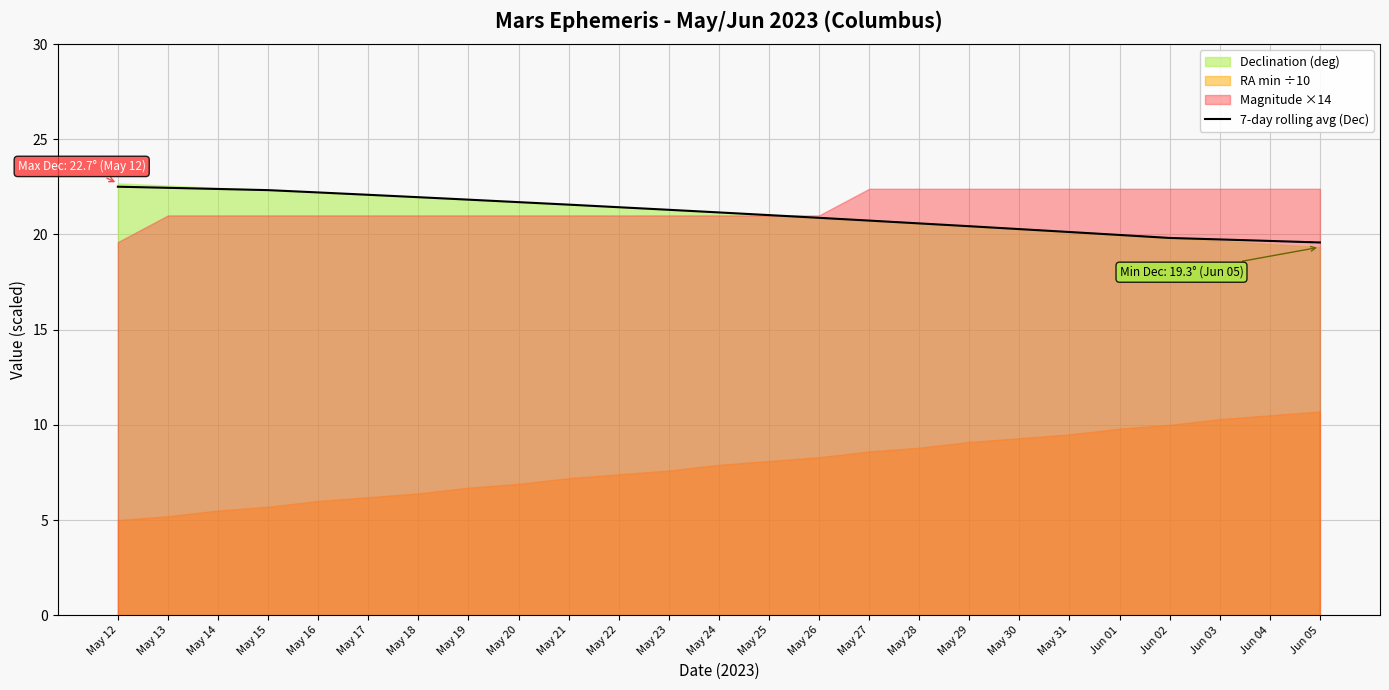

Reading right to left, extract all data points from this chart.

19.6	19.7	19.7	19.8	20.0	20.1	20.3	20.4	20.6	20.7	20.9	21.0	21.2	21.3	21.4	21.6	21.7	21.8	22.0	22.1	22.2	22.3	22.4	22.4	22.5